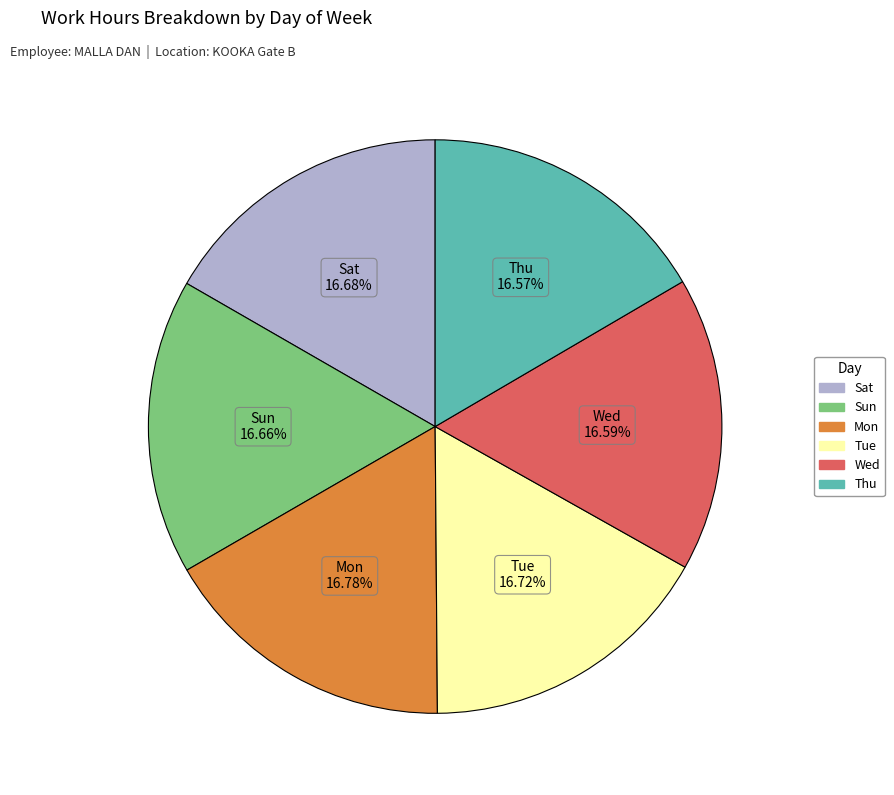

To the nearest percent, what percentage of the pie is Sat?

17%